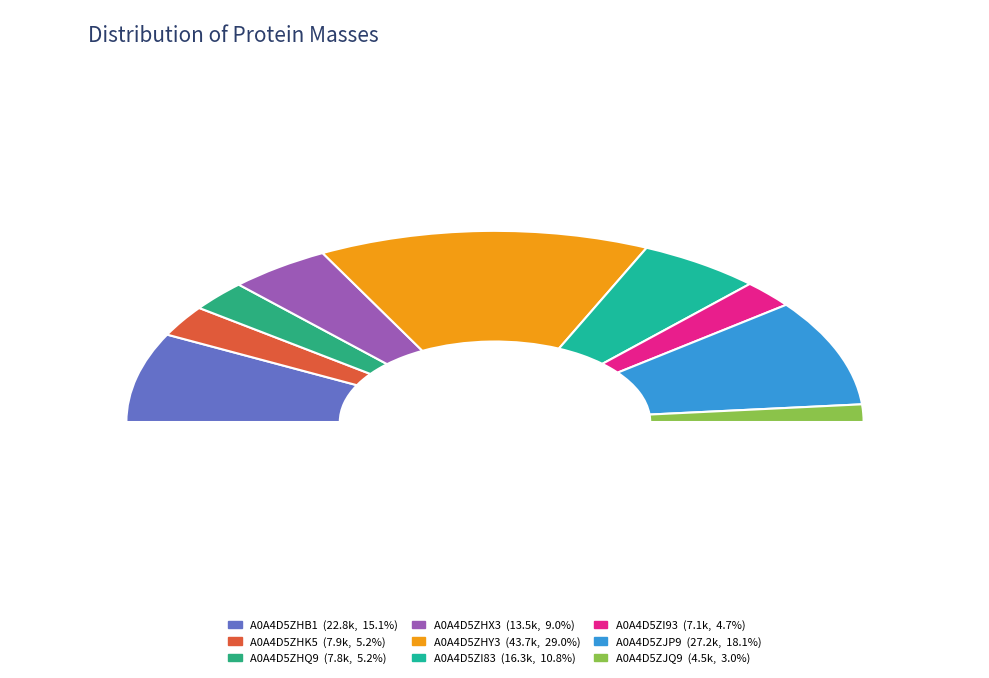

What percentage do A0A4D5ZHX3 and A0A4D5ZJP9 together represent?

27.0%